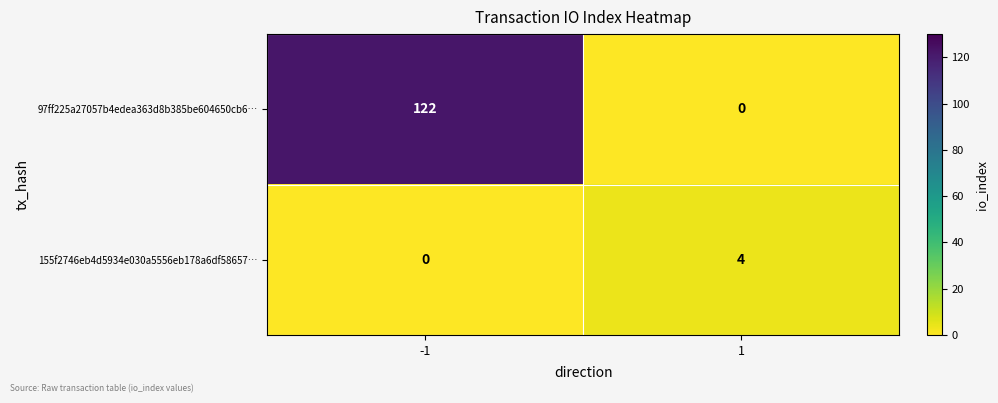

Rank the series at -1 from highest to lowest value.

97ff225a27057b4edea363d8b385be604650cb6…, 155f2746eb4d5934e030a5556eb178a6df58657…